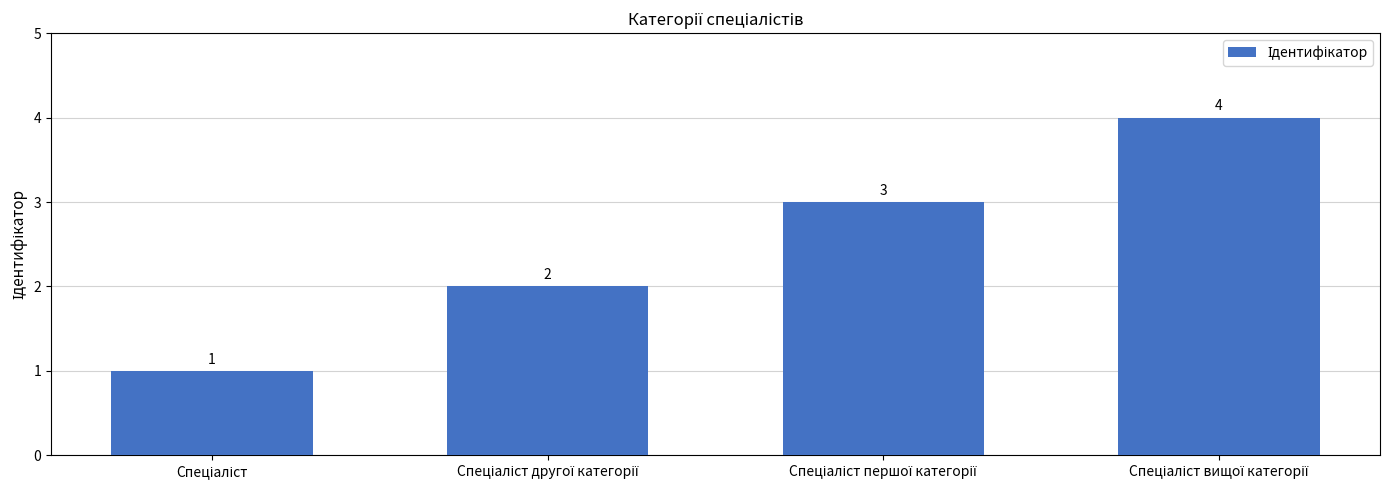

What is the smallest value displayed?

1